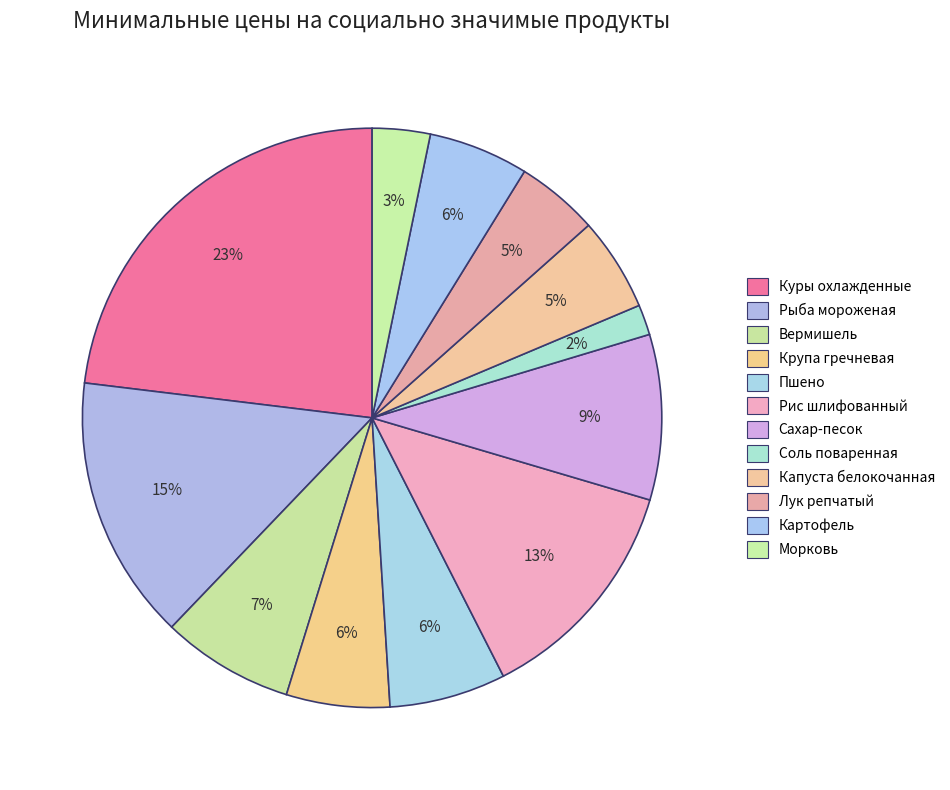

Approximately how many times larger is the value at Пшено compared to Сахар-песок?

0.7